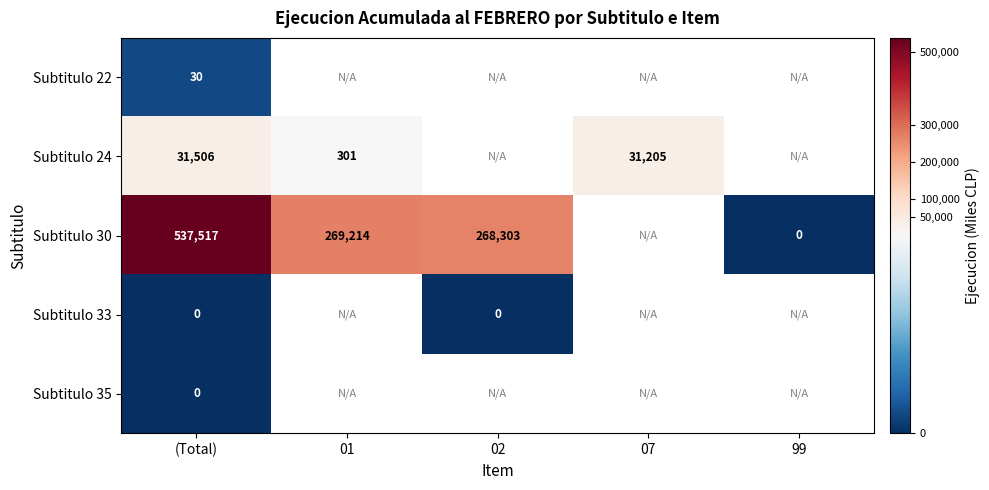

Is the value of Subtitulo 24 at (Total) greater than the value of Subtitulo 33 at (Total)?

Yes